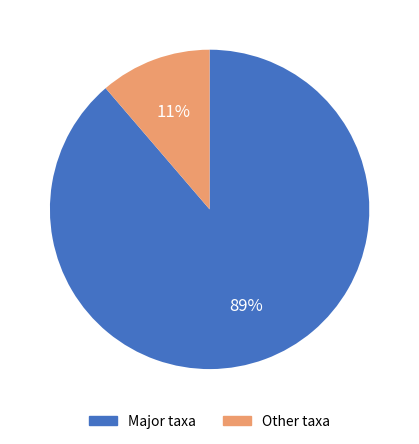

Which slice is the smallest?

Other taxa